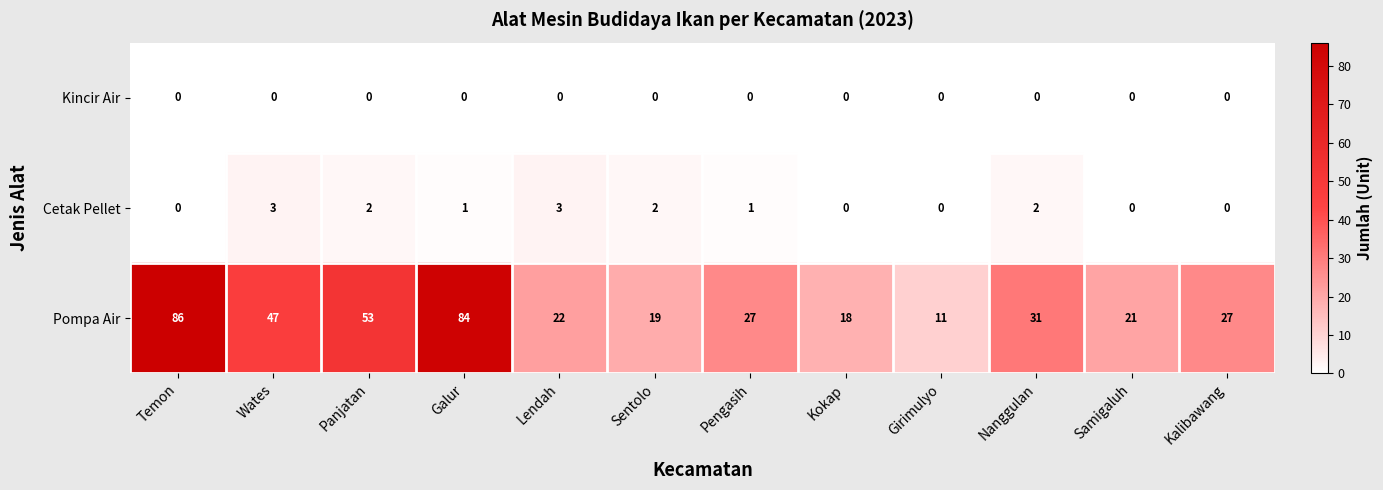

Which series has the largest total across all categories?

Pompa Air